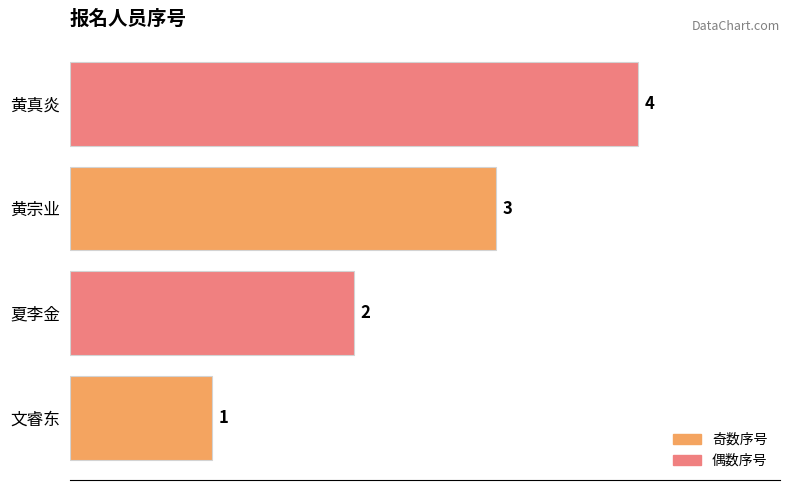

What value does the data have at 黄宗业?

3